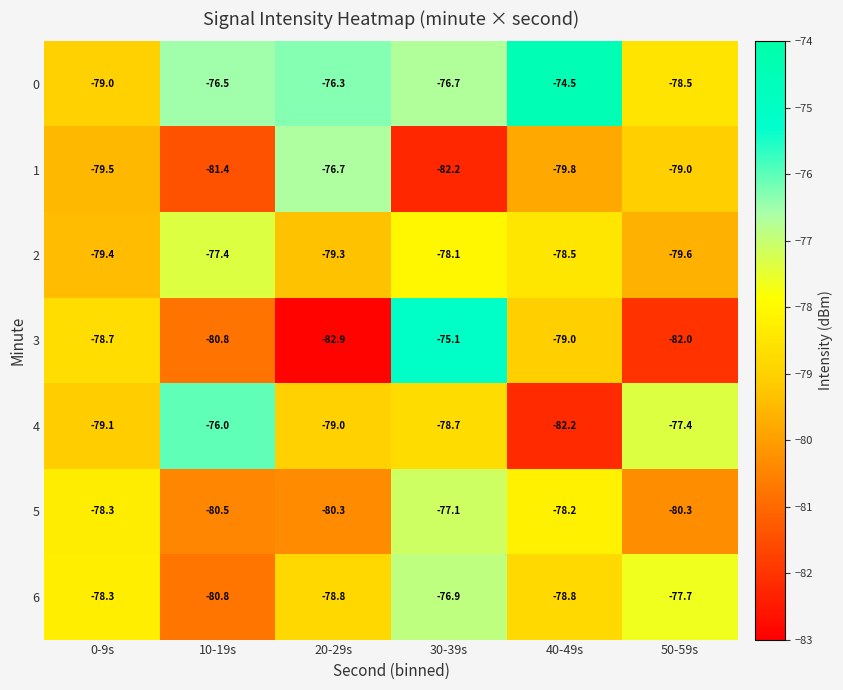

Between 0-9s and 30-39s, which series saw the biggest shift?

3